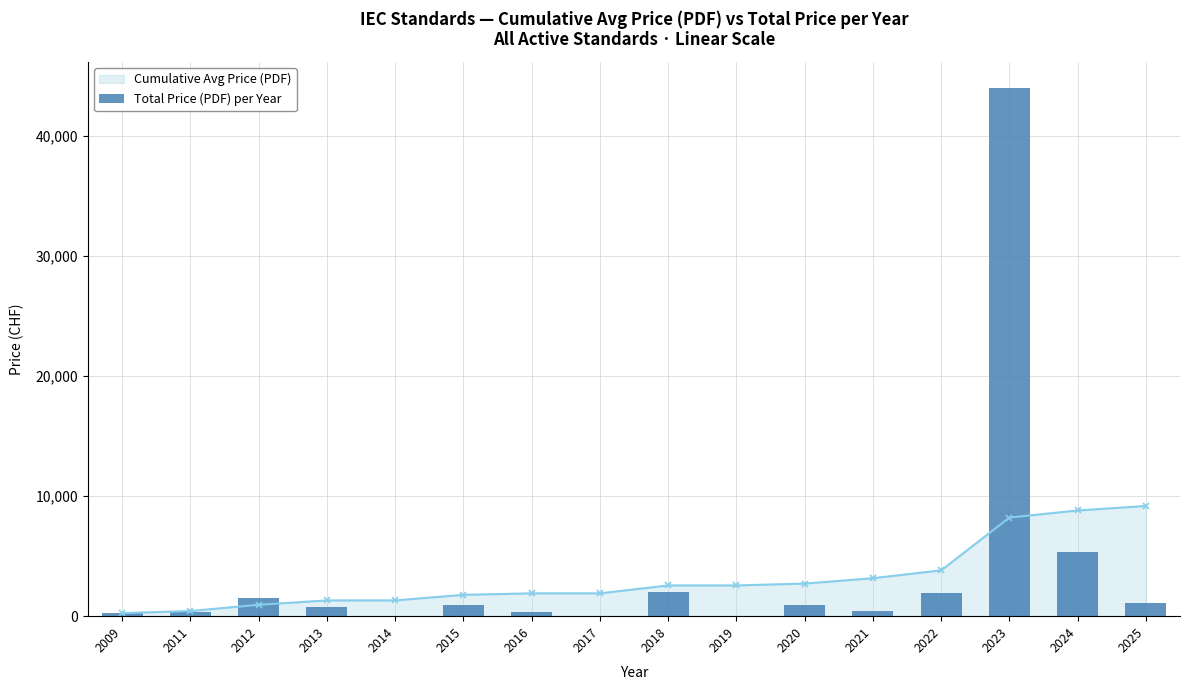

Is it true that Cumulative Avg Price (PDF) equals 432.5 at 2011?

True